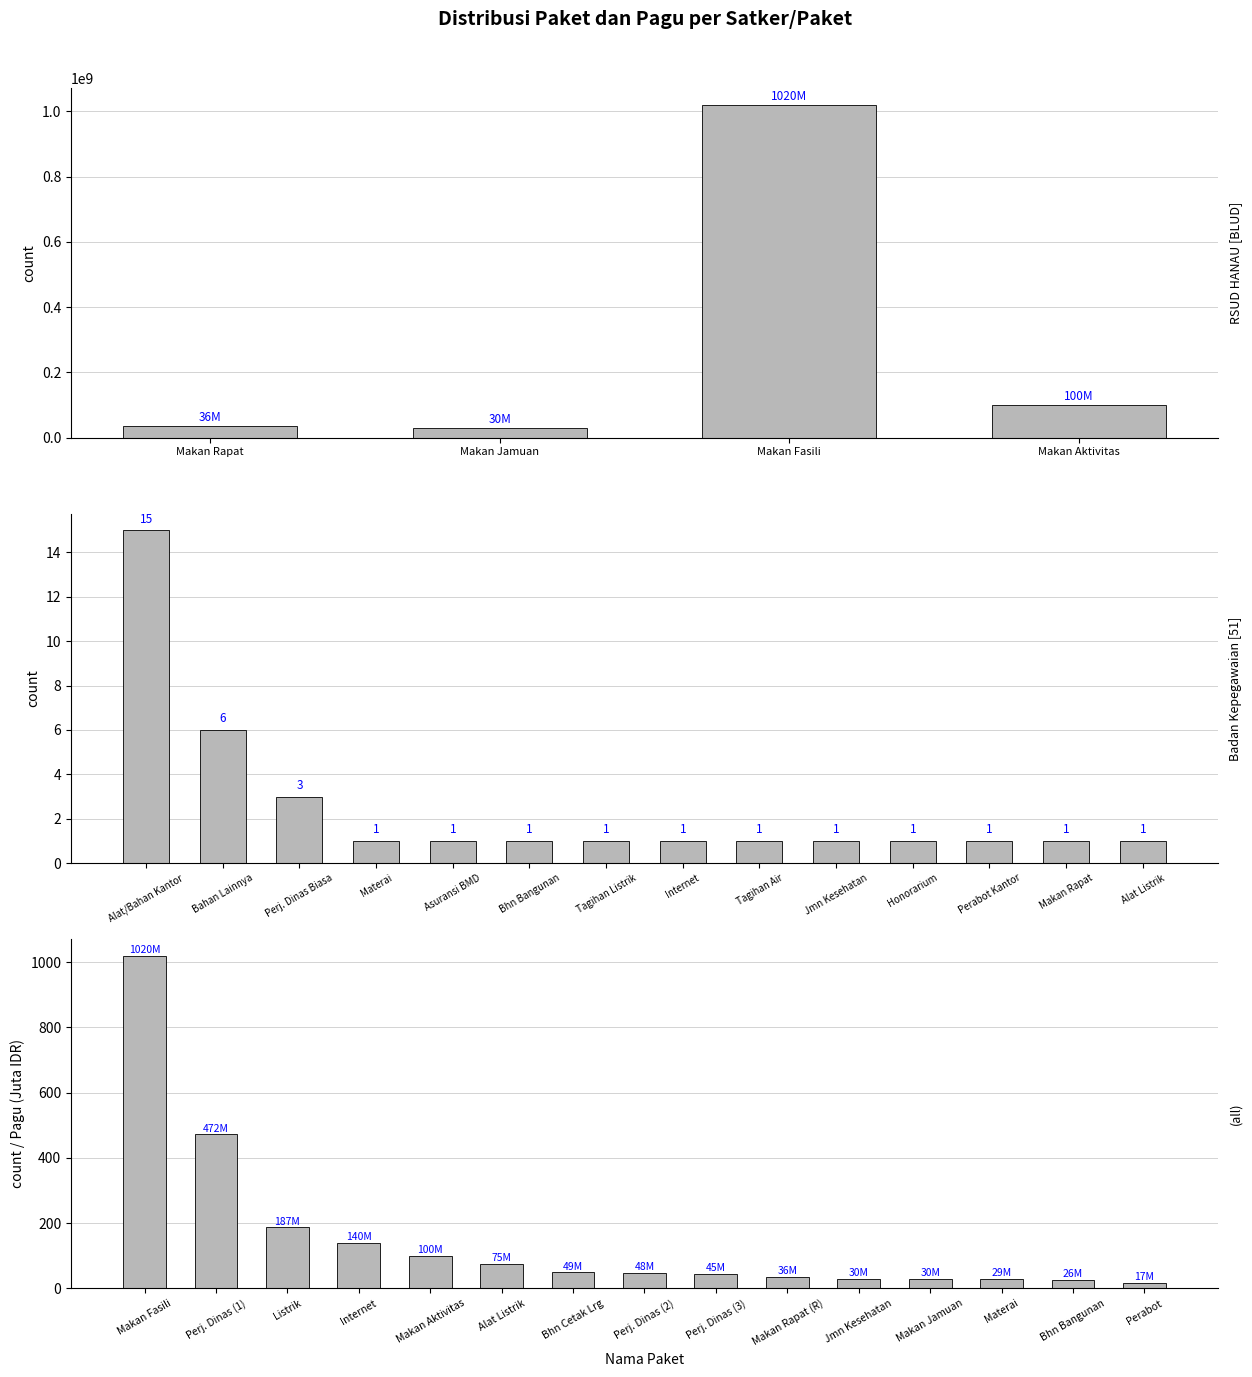

True or false: the data shows 71292817 at Perjalanan Dinas (3).

False